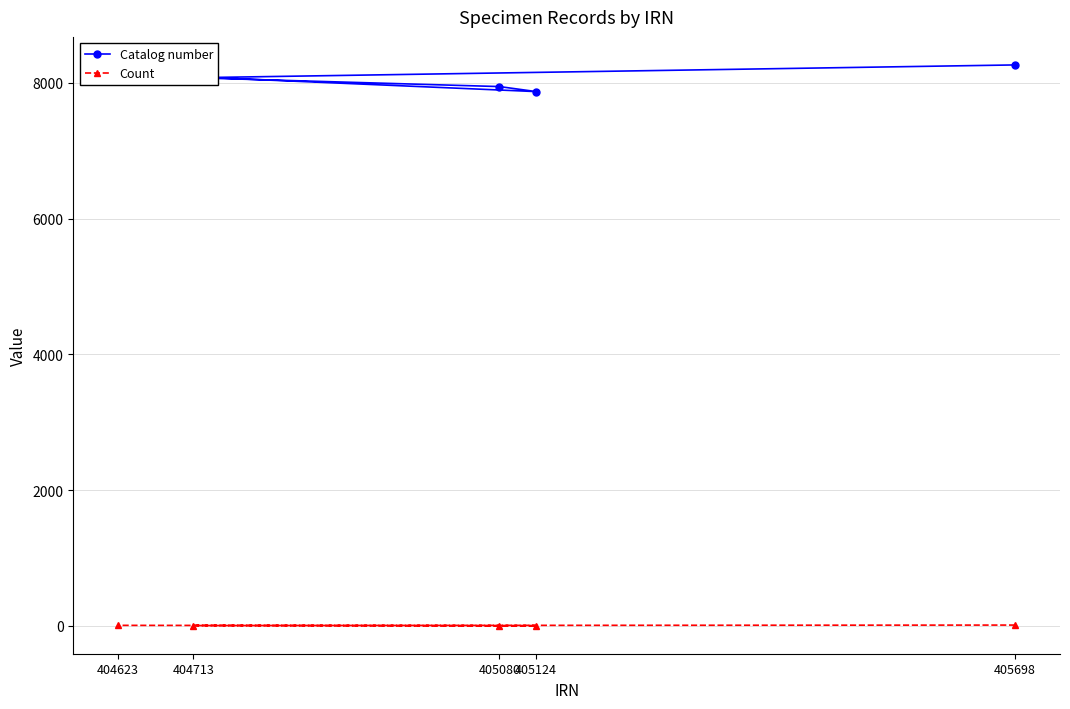

Rank the series by their average value, from lowest to highest.

Count, Catalog number